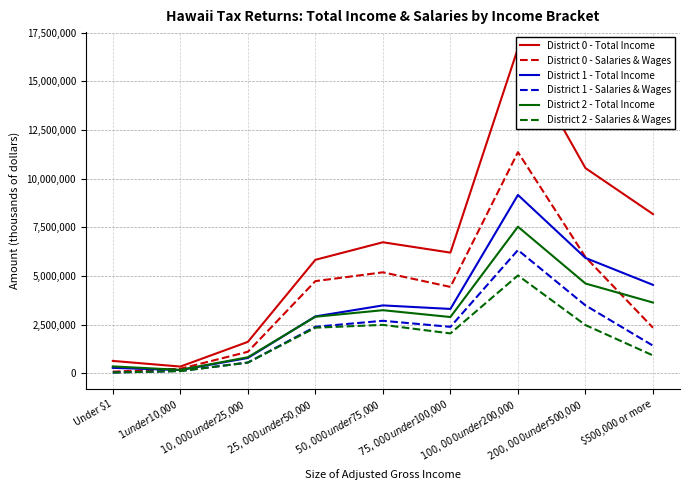

The District 1 - Salaries & Wages series shows 40665 at Under $1. True or false?

True